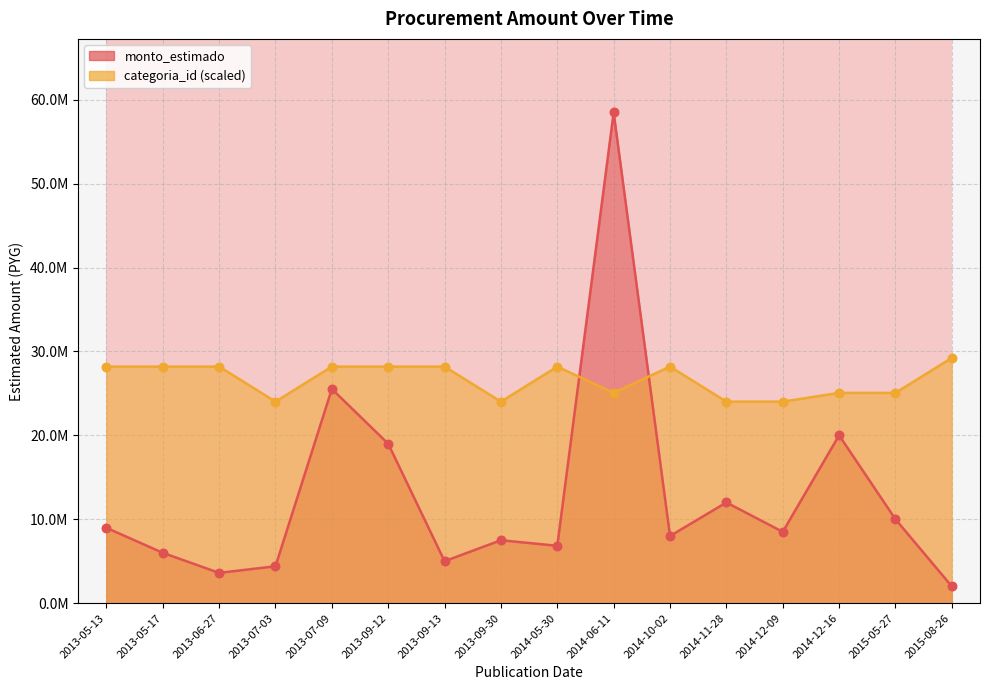

At which category is the sum across all series the highest?

2014-06-11